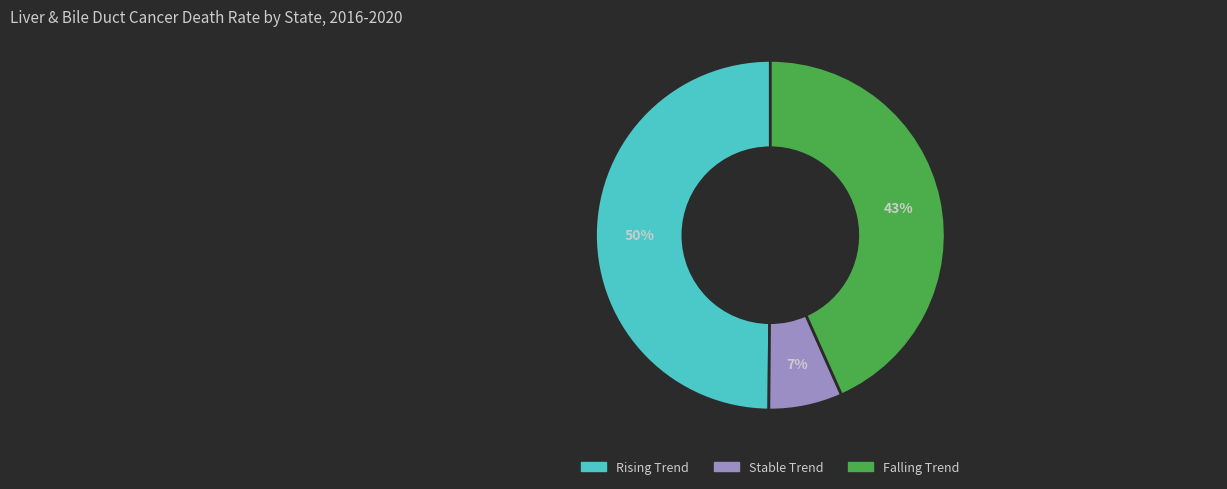

To the nearest percent, what is the difference between the largest and smallest slice percentages?

43%